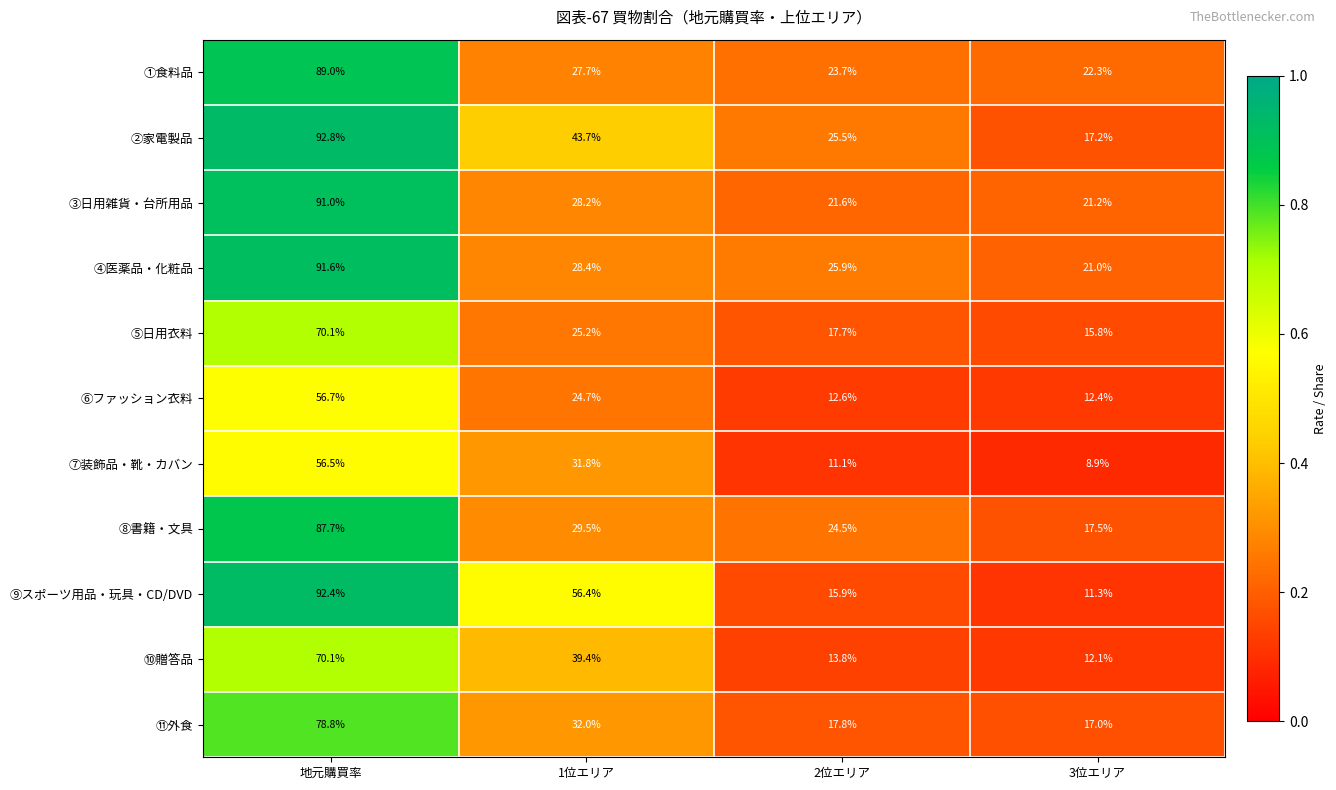

True or false: ④医薬品・化粧品 has a value of 43.7 at 1位エリア.

False